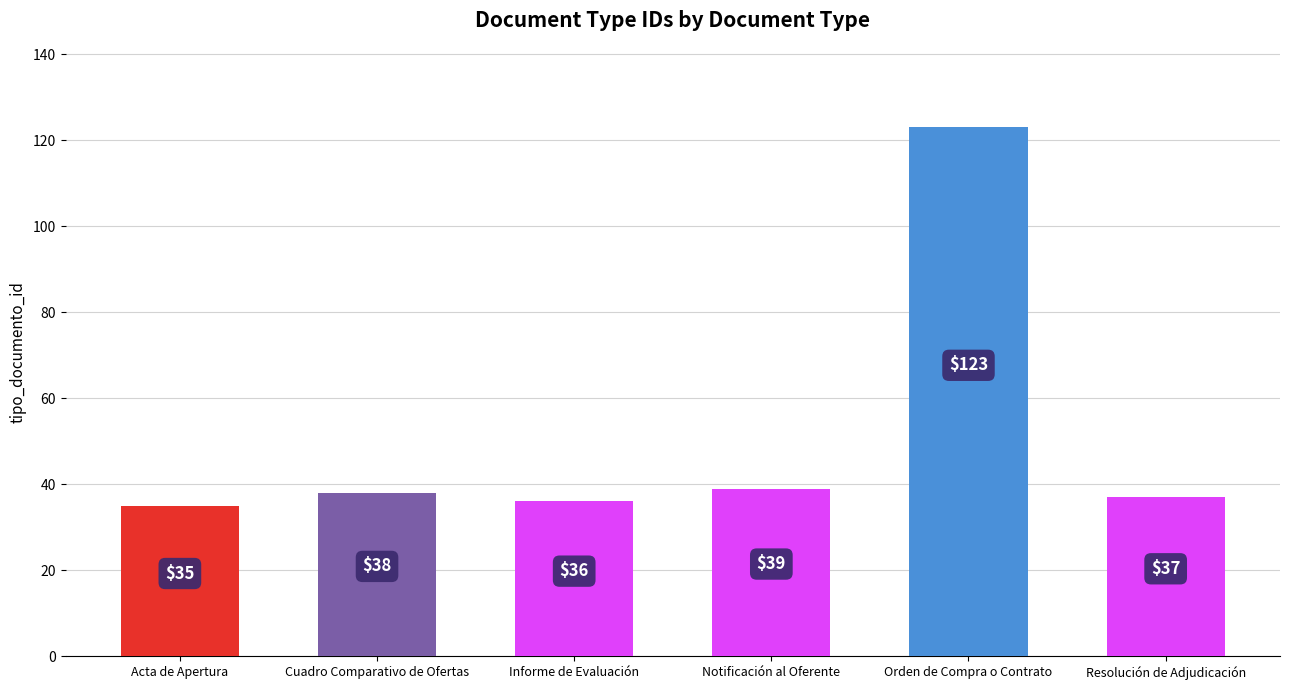

Reading left to right, what are all the values shown in this chart?

Acta de Apertura=35	Cuadro Comparativo de Ofertas=38	Informe de Evaluación=36	Notificación al Oferente=39	Orden de Compra o Contrato=123	Resolución de Adjudicación=37